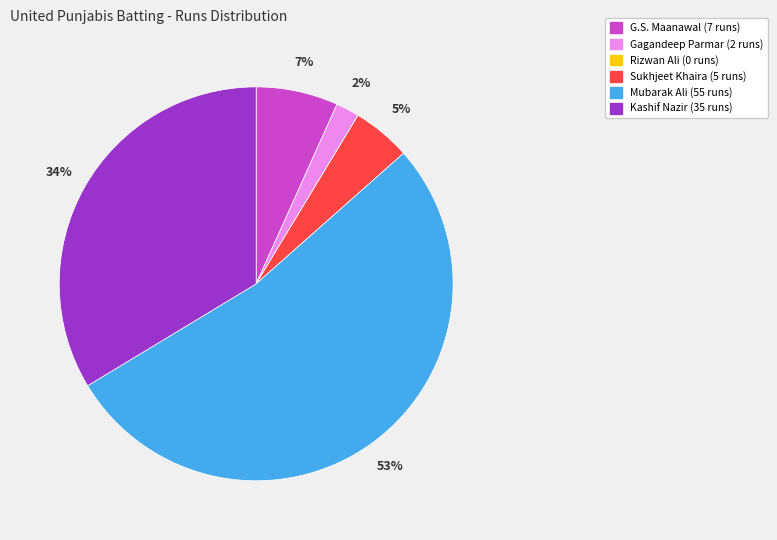

The Sukhjeet Khaira slice represents 5% of the pie. True or false?

True